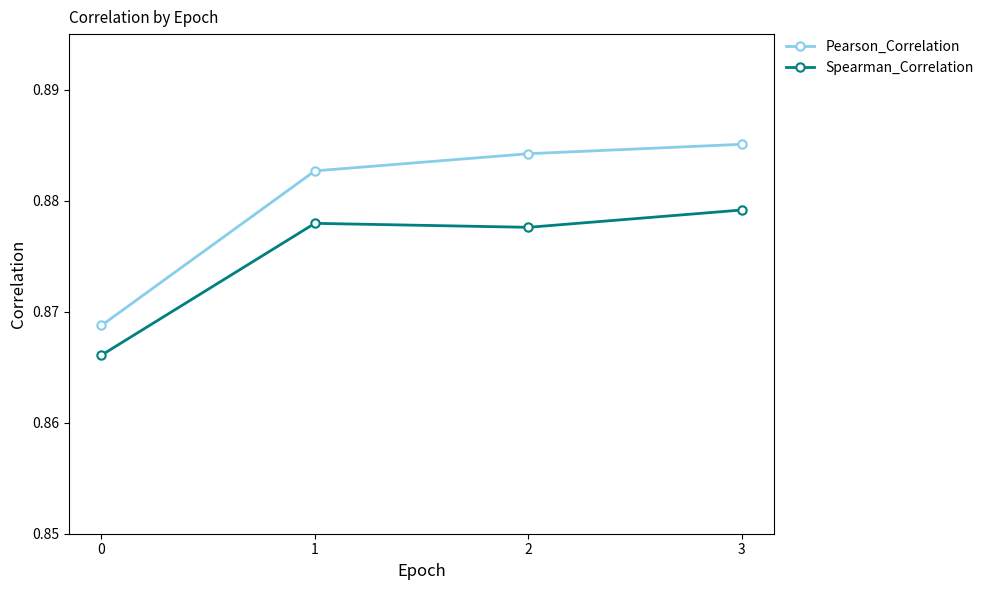

True or false: Spearman_Correlation and Pearson_Correlation cross at least once.

False